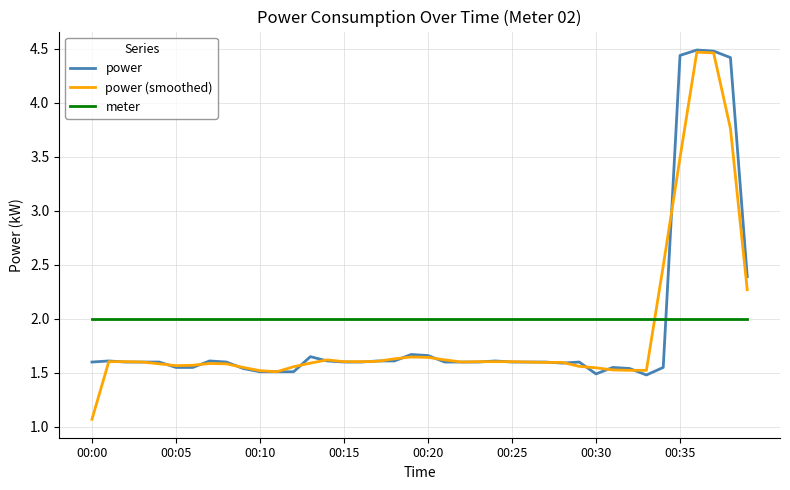

Which series has the largest range (max minus min)?

power (smoothed)